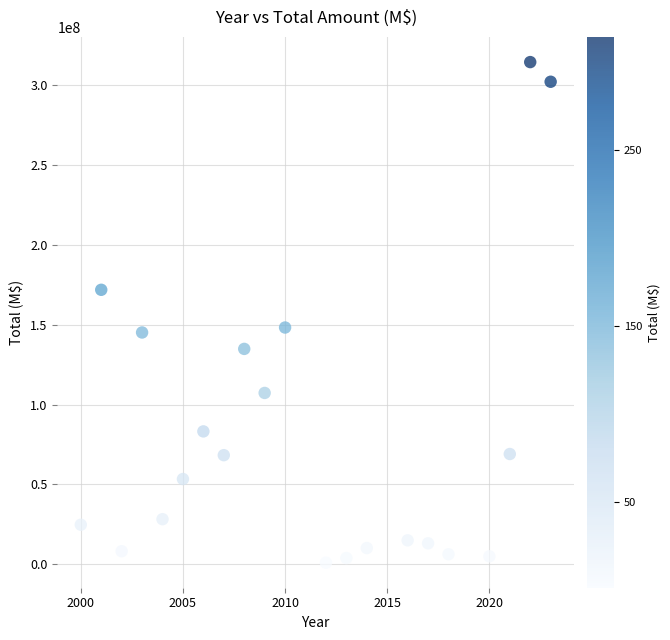

What is the range of X values (max minus min)?

23.0